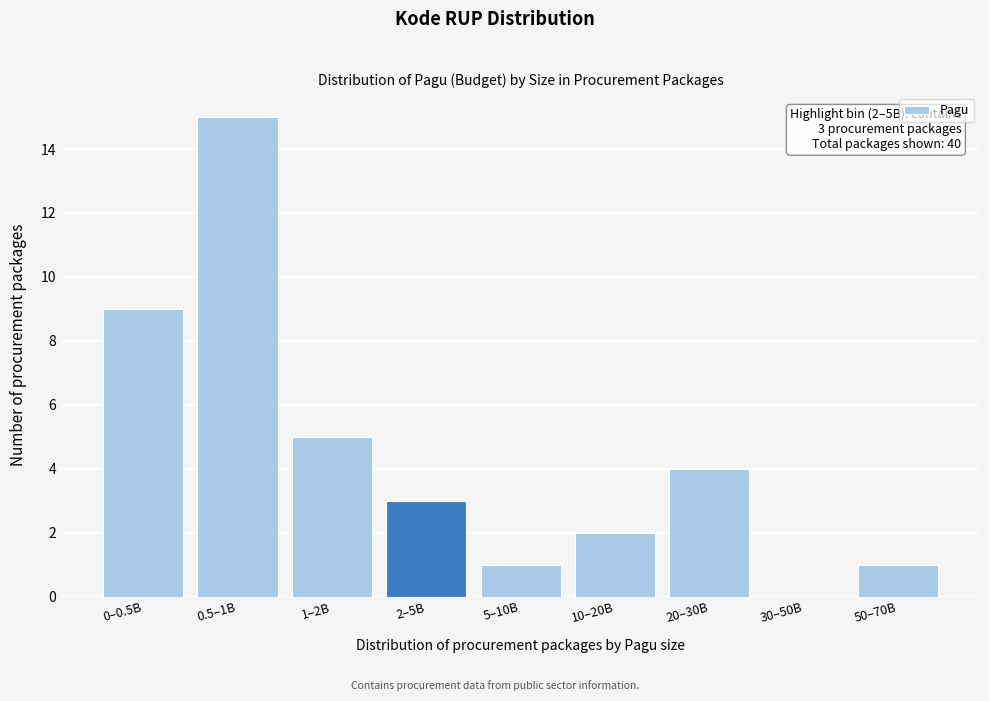

Reading left to right, list all the values displayed in this chart.

0–0.5B=9	0.5–1B=15	1–2B=5	2–5B=3	5–10B=1	10–20B=2	20–30B=4	30–50B=0	50–70B=1